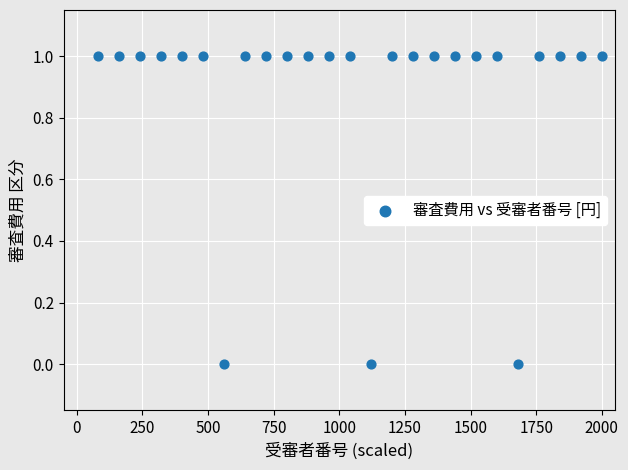

What is the range of X values (max minus min)?

1920